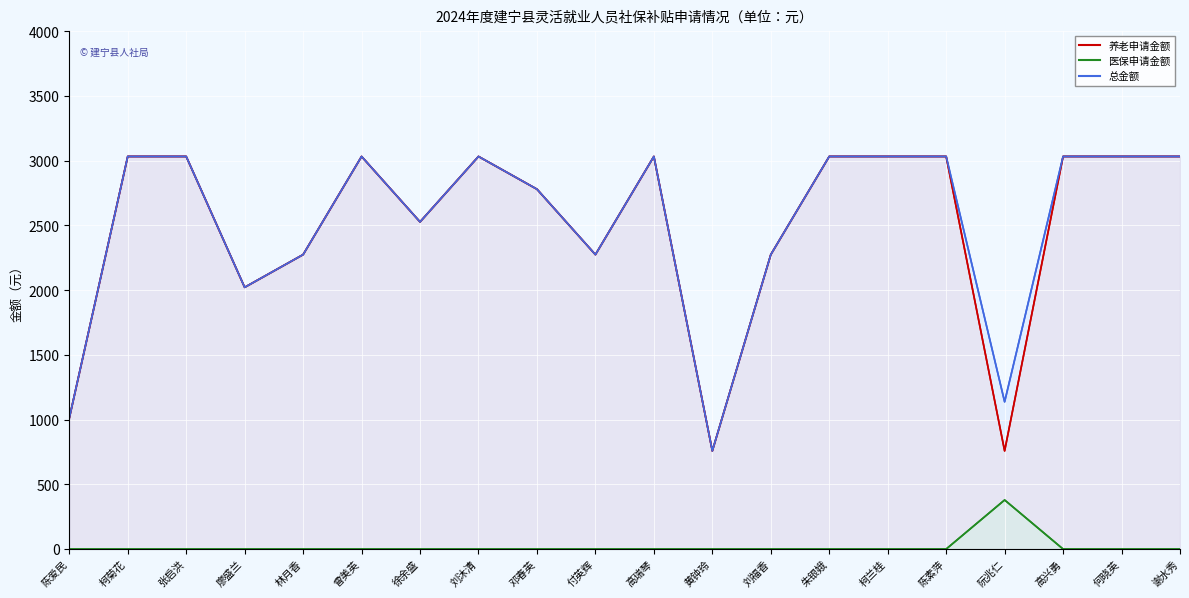

At which label is 养老申请金额 closest to 1895?

廖盛兰